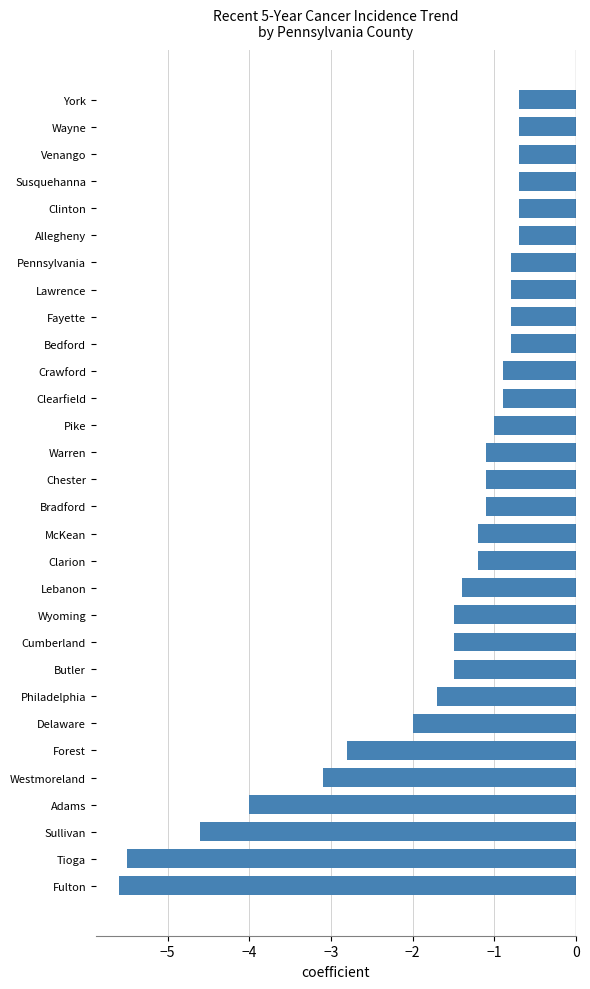

What is the greatest value displayed?

-0.7